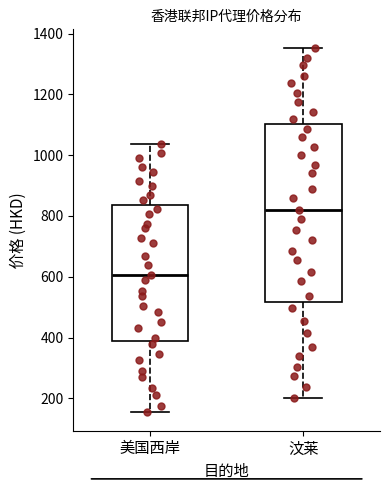

Reading left to right, transcribe this box plot: for each box, give where its median line is, the range the box spans, and where its two whiskers end, as read against the y-axis. The values are not printed on the chart, so give them approximately, as read against the axis.

美国西岸: median 600, box 380 to 840, whiskers 160 to 1040
汶莱: median 820, box 520 to 1100, whiskers 200 to 1360